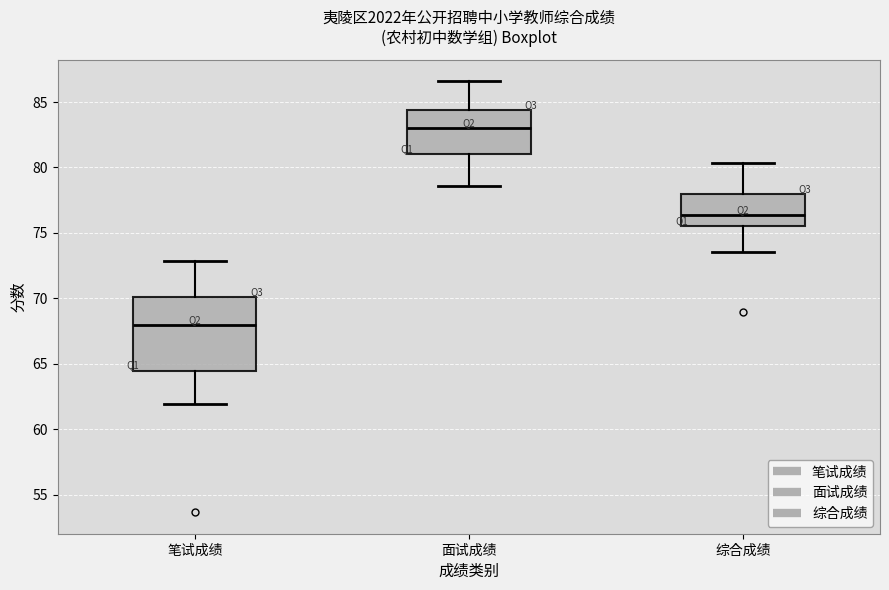

Where does the lower whisker of the box for 面试成绩 end on the y-axis? The values are not printed on the chart, so give them approximately, as read against the axis.

78.5